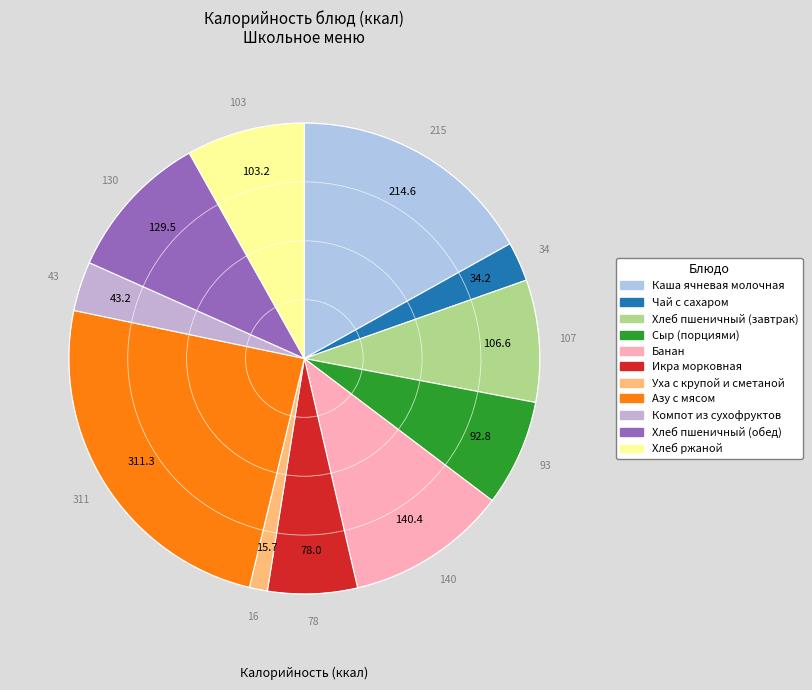

To the nearest percent, what is the difference between the largest and smallest slice percentages?

23%